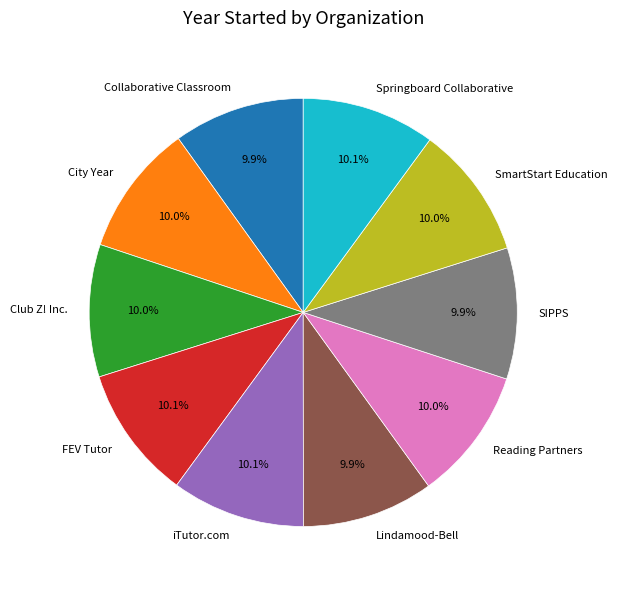

Is the sum of FEV Tutor and City Year greater than half?

No